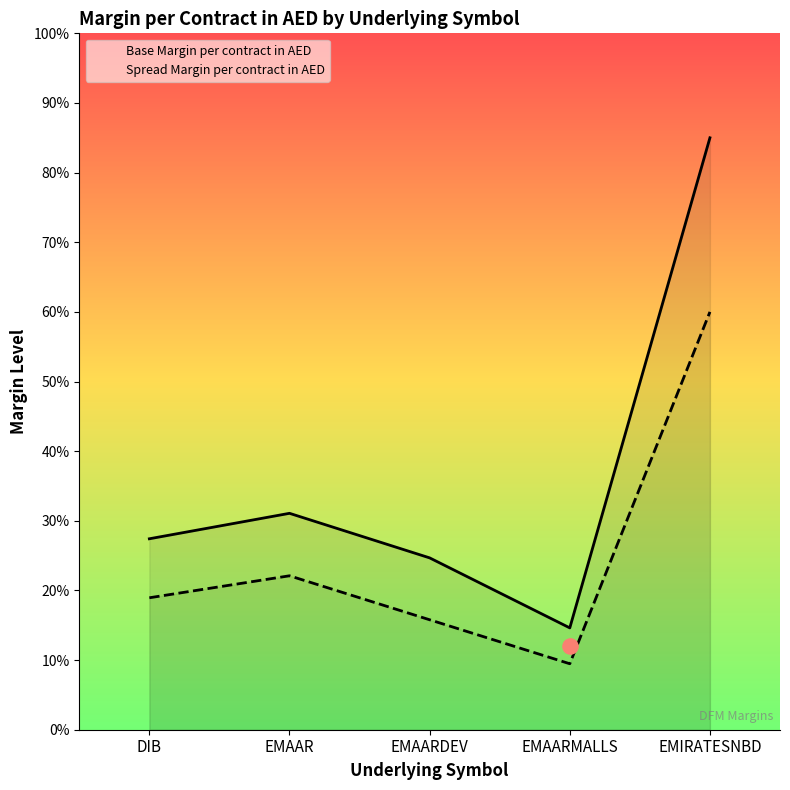

Is the value of Spread Margin per contract in AED at EMAAR greater than the value of Base Margin per contract in AED at DIB?

No